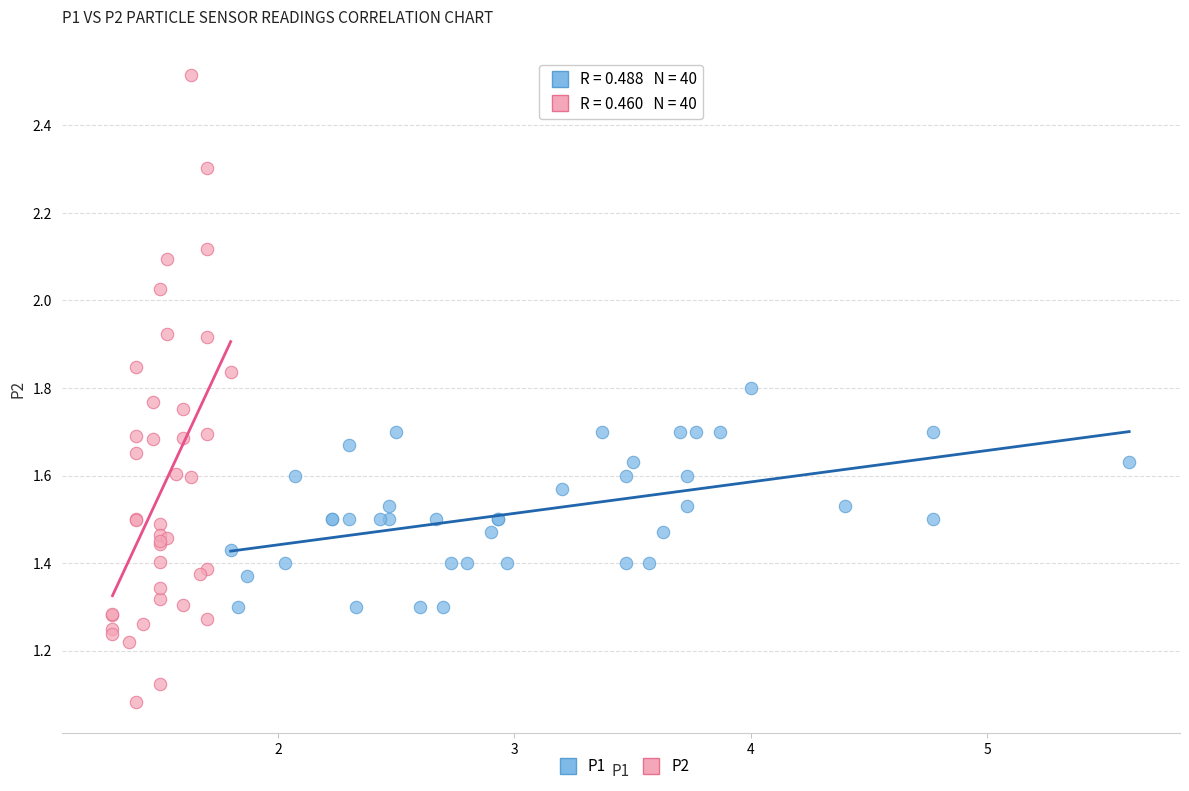

Which series has the largest Y range (max minus min)?

P2